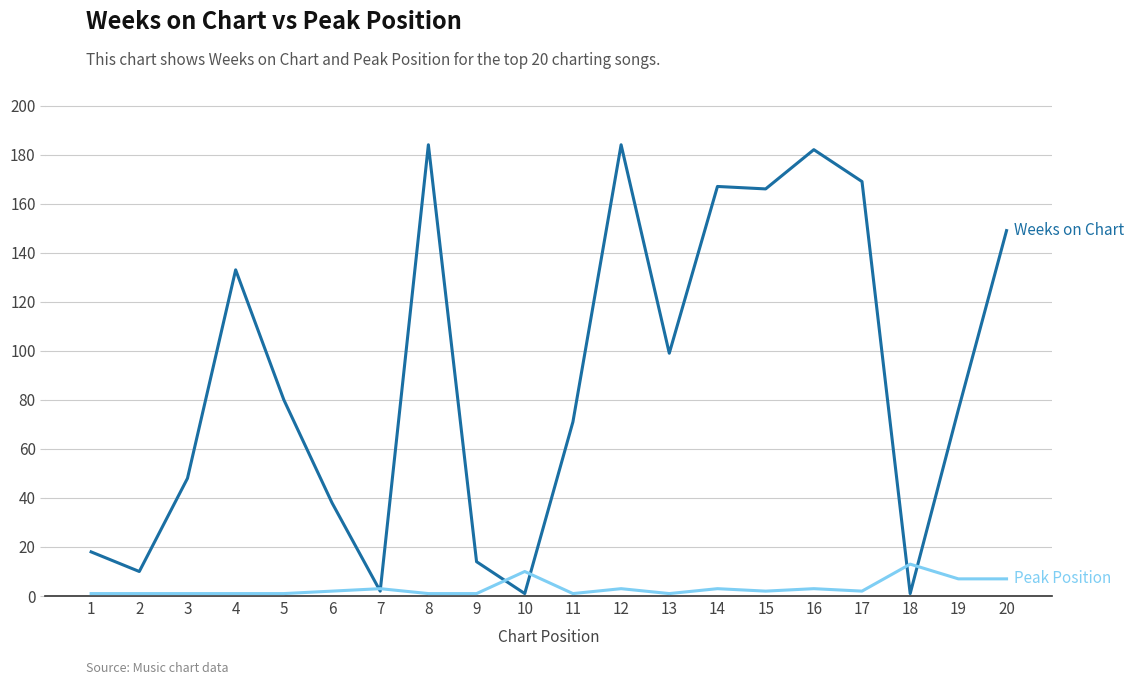

What is the spread (max minus min) of values at 8?

183